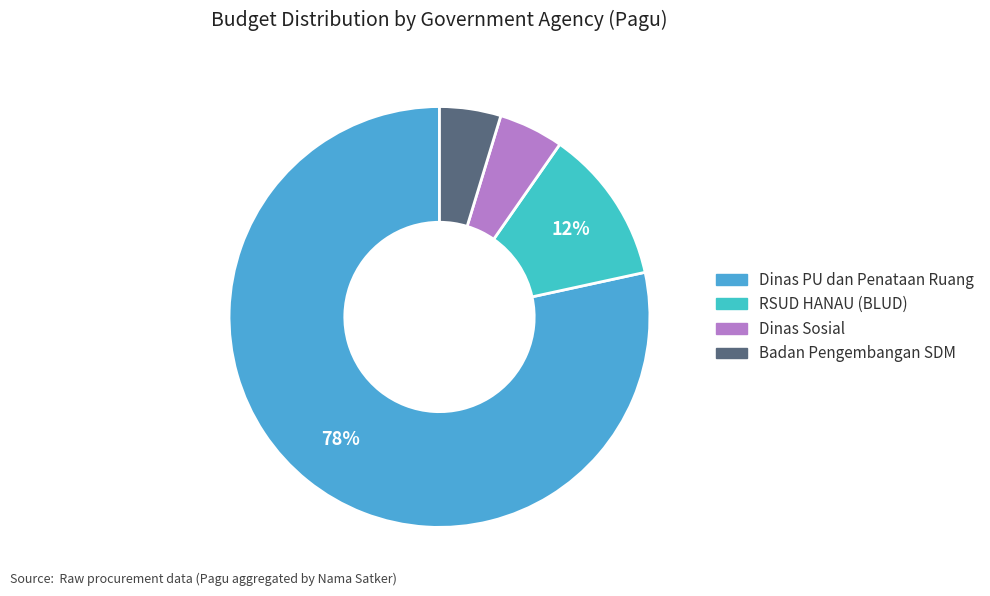

How many segments does this pie chart have?

4